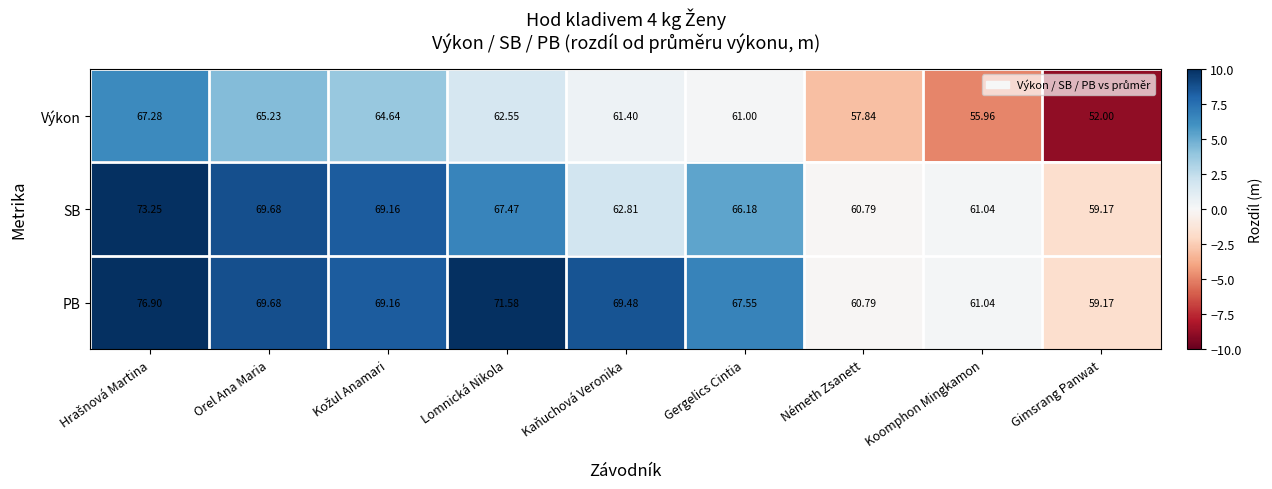

Where is PB nearest to the value 68?

Gergelics Cintia